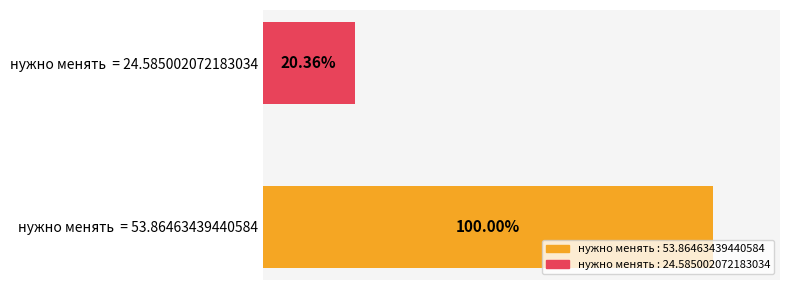

Does the chart contain any negative values?

No